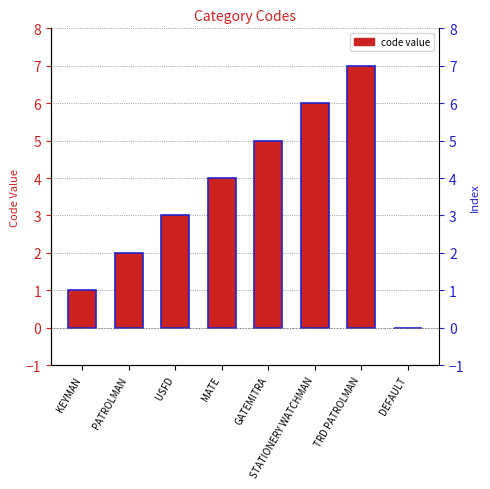

Are the bars grouped side by side (vs. stacked)?

No